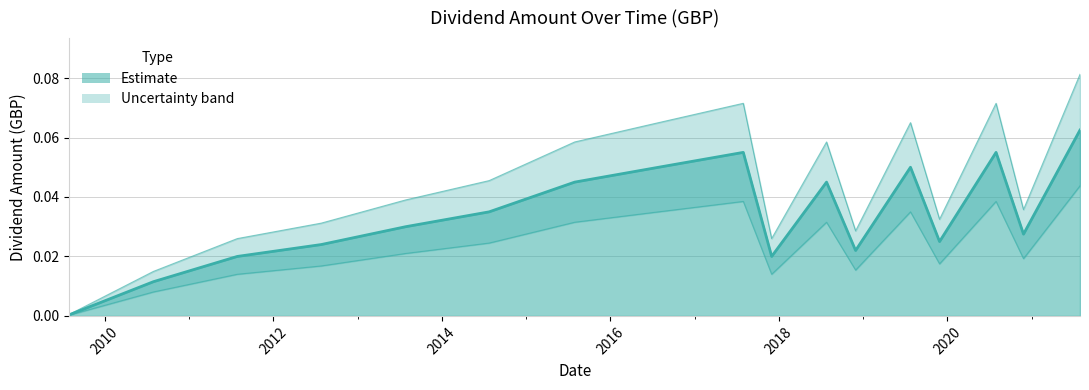

Which has a higher value, 2018-07-27 or 2013-07-28?

2018-07-27